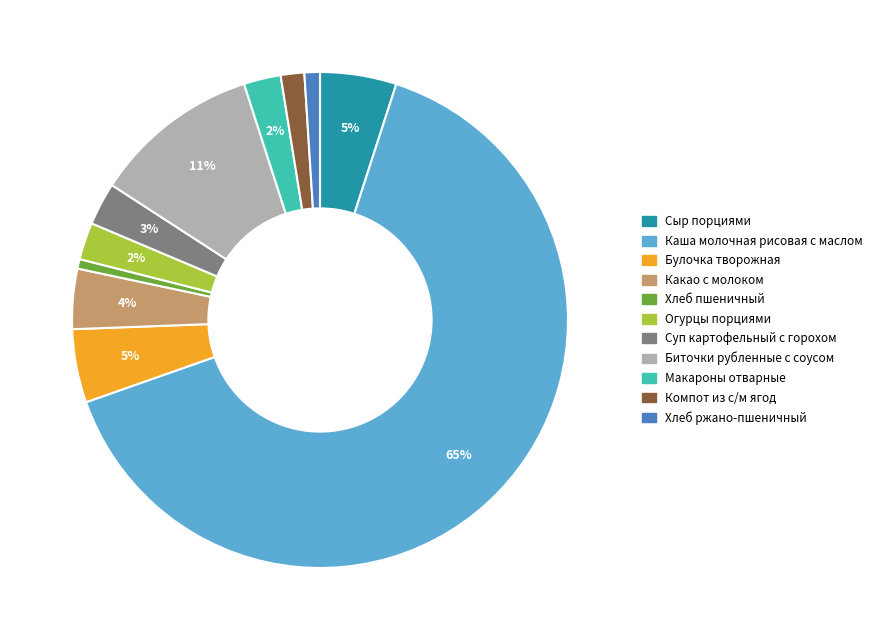

Does Каша молочная рисовая с маслом represent more than half of the total?

Yes